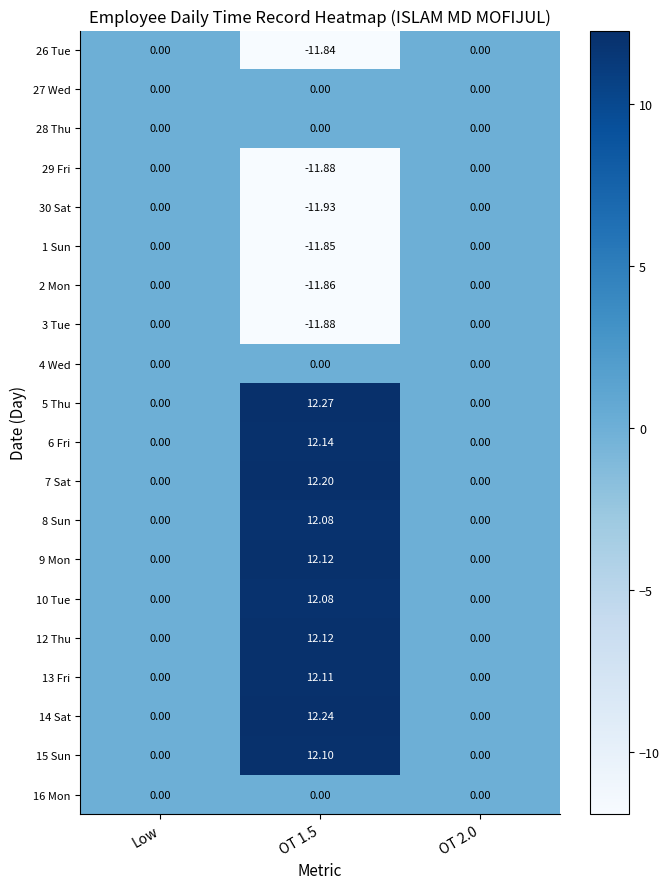

Which series has the largest range (max minus min)?

5 Thu